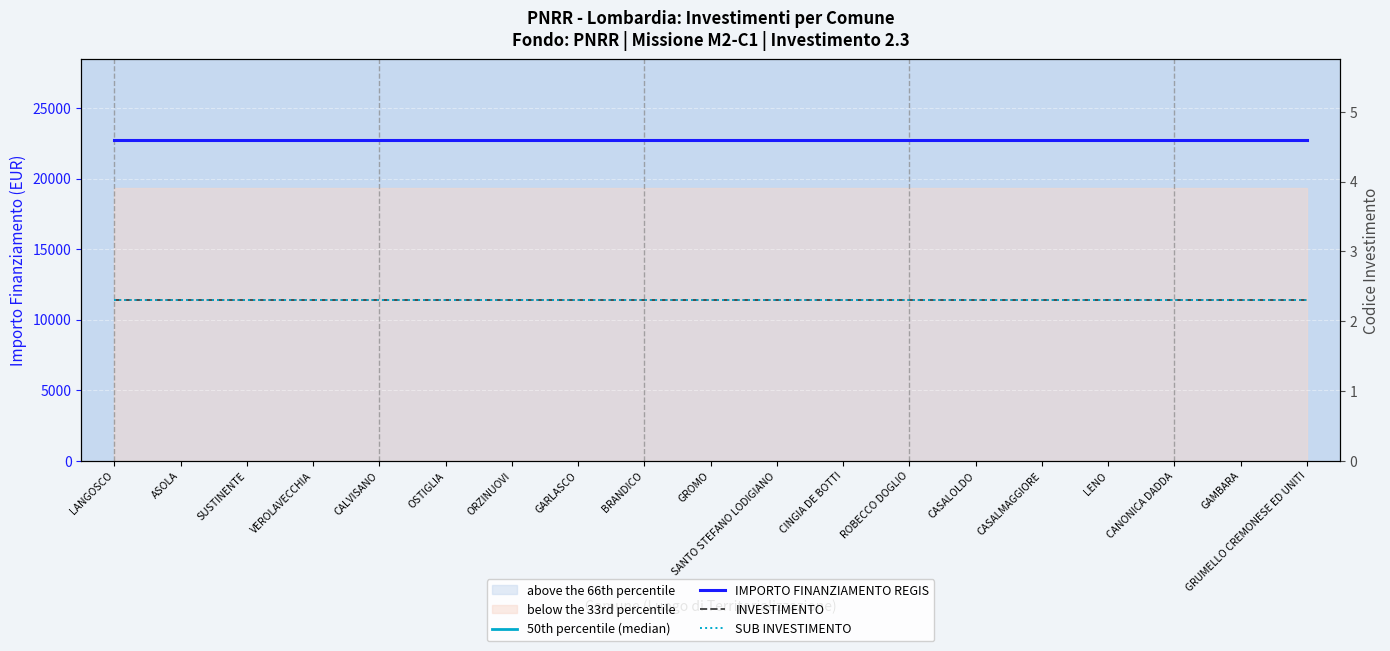

The IMPORTO FINANZIAMENTO REGIS series shows 22750.0 at ROBECCO DOGLIO. True or false?

True